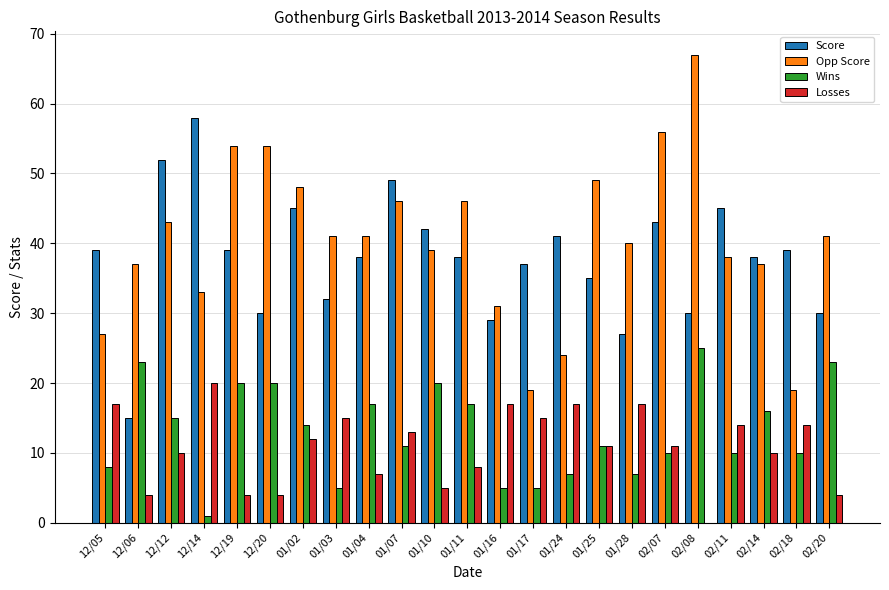

What is the sum of all Losses values?

249